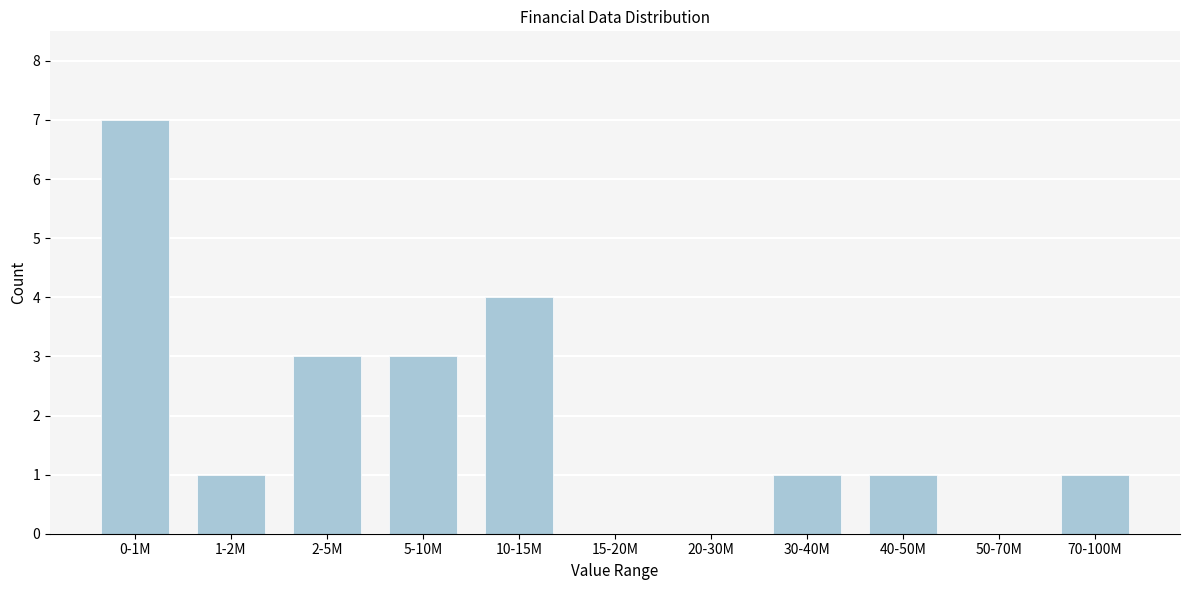

Reading left to right, list all the values displayed in this chart.

0-1M=7	1-2M=1	2-5M=3	5-10M=3	10-15M=4	15-20M=0	20-30M=0	30-40M=1	40-50M=1	50-70M=0	70-100M=1